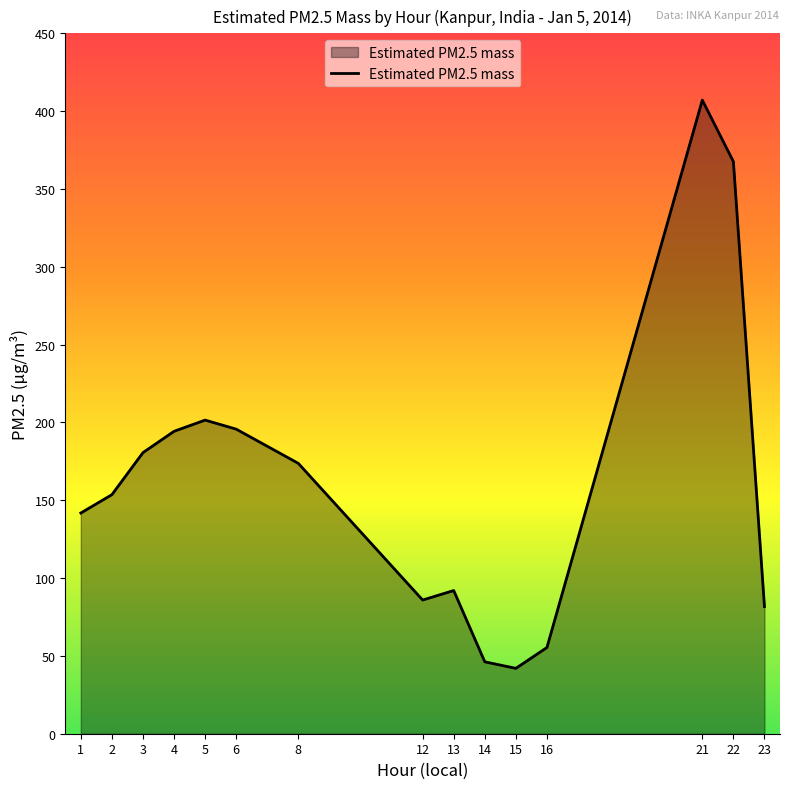

The value at 22 is 649.0. True or false?

False